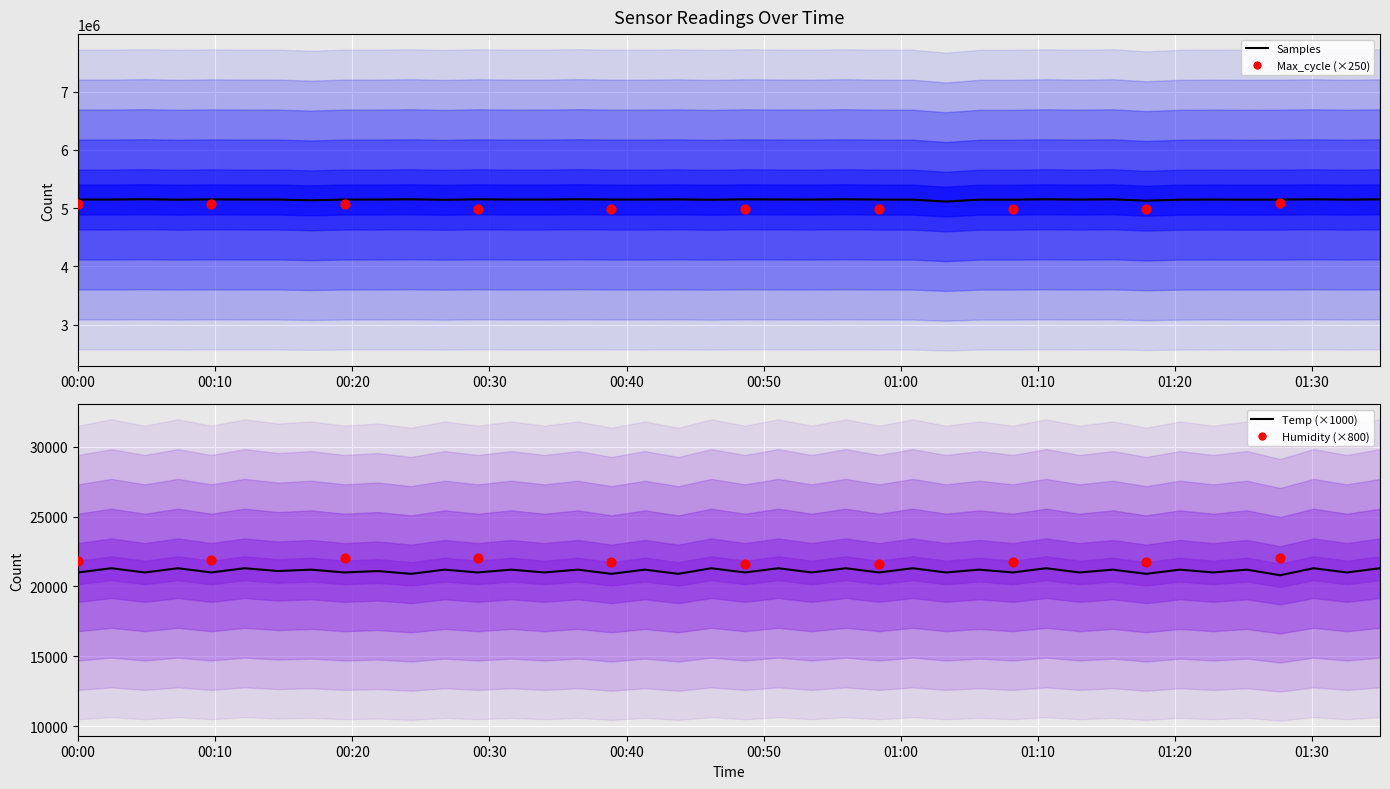

At which category is the sum across all series the highest?

2022/03/29 00:04:52